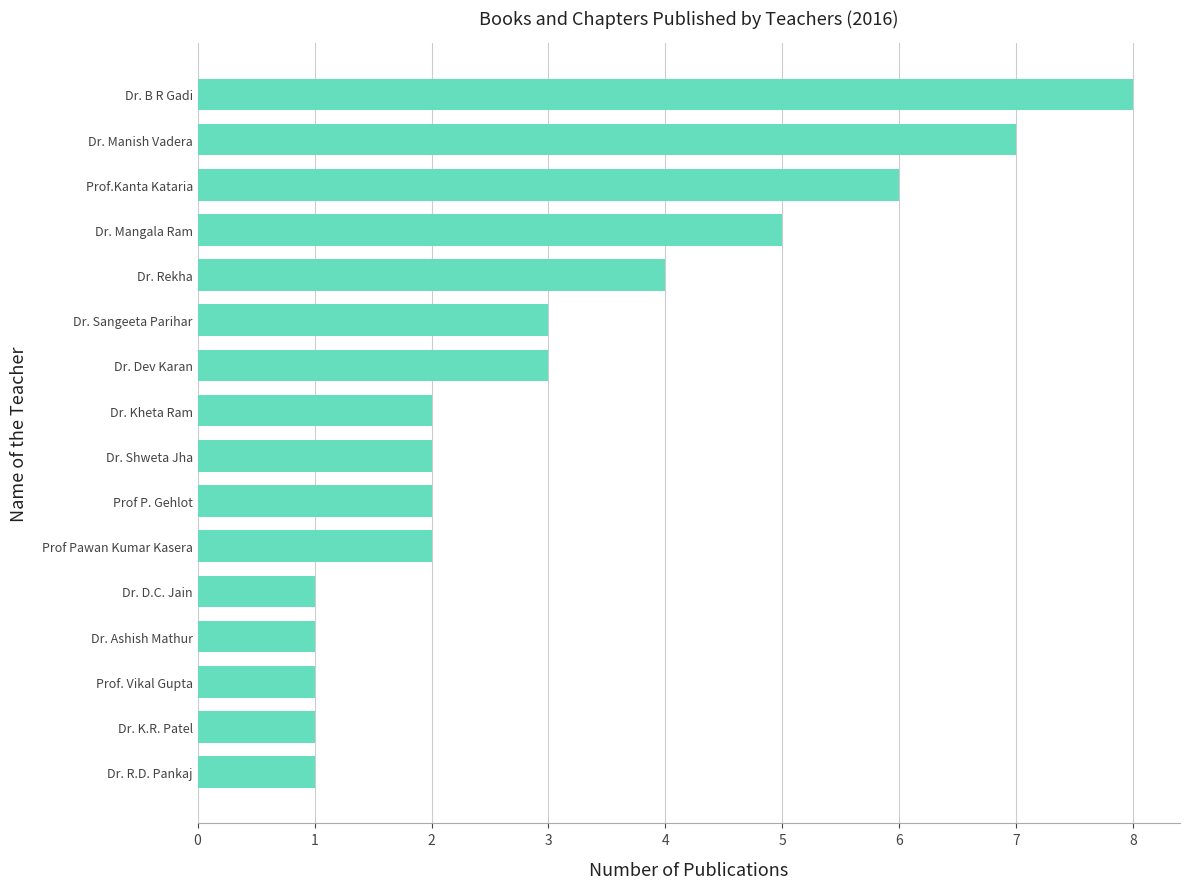

What is the minimum value shown in the chart?

1